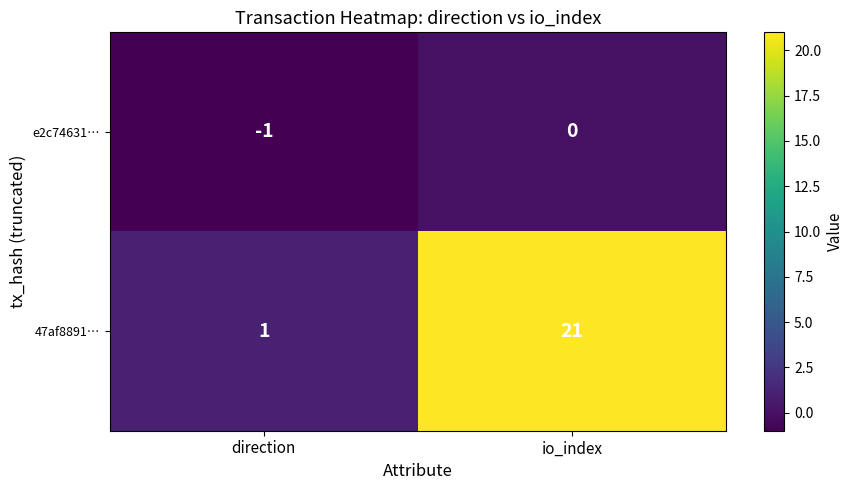

Rank the series by their average value, from highest to lowest.

47af8891…, e2c74631…